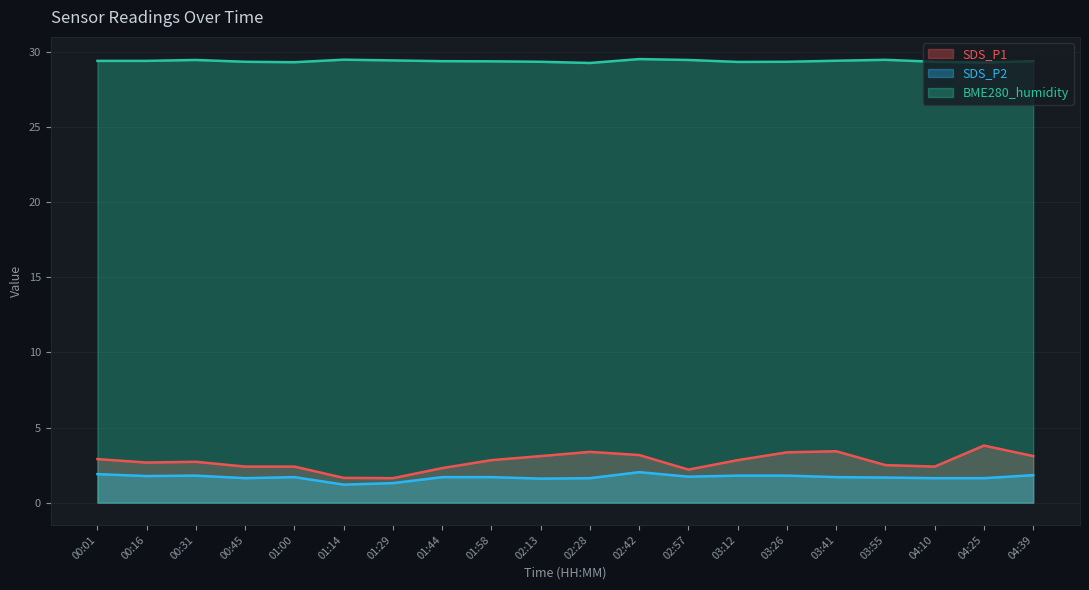

The value of SDS_P2 at 01:29 is 1.3. True or false?

True